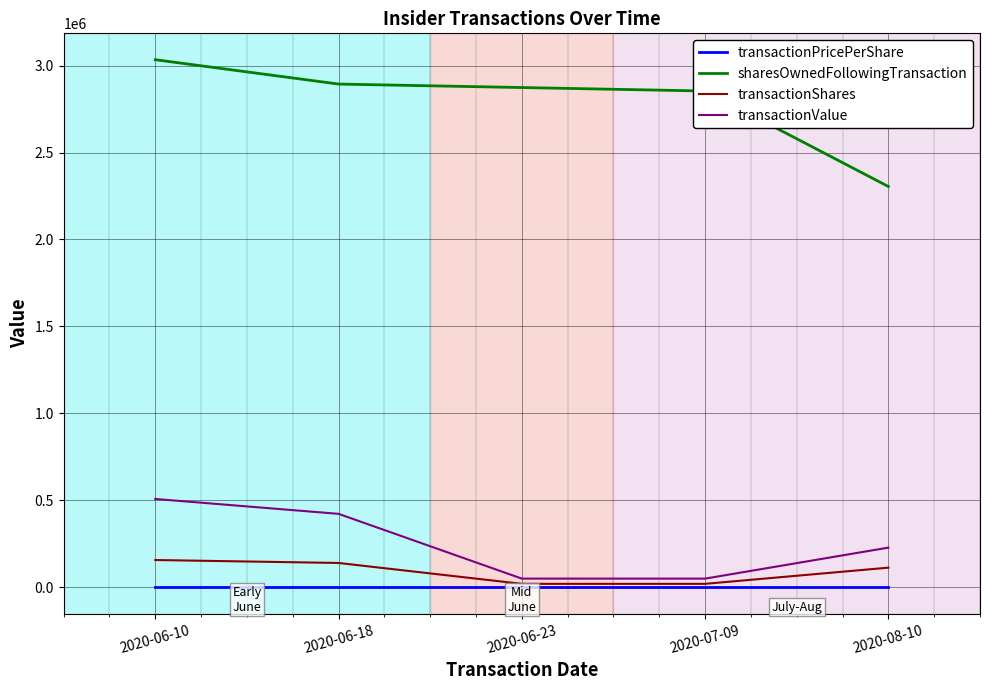

List the series in order of their peak value, lowest first.

transactionPricePerShare, transactionShares, transactionValue, sharesOwnedFollowingTransaction